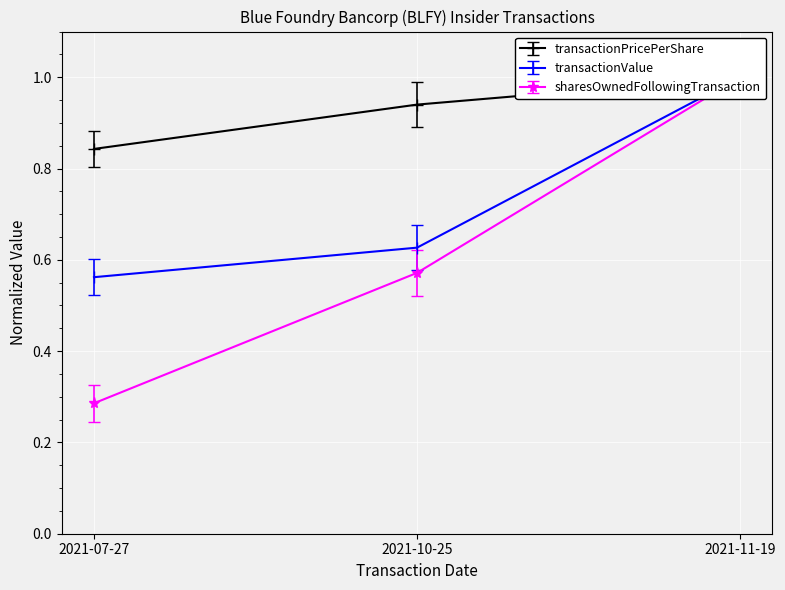

What is the difference between the maximum and second lowest values in the transactionValue series?

0.4